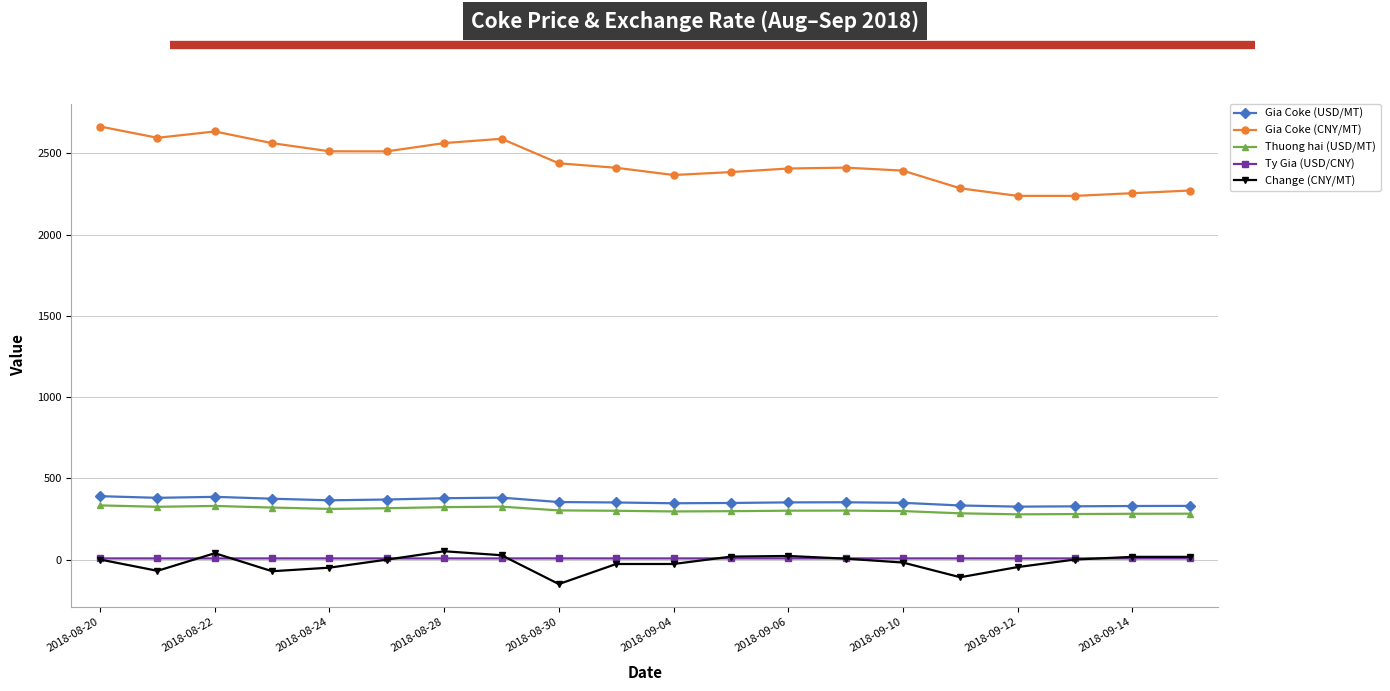

What is the value of the Change (CNY/MT) point at the 4th from the left?

-72.0